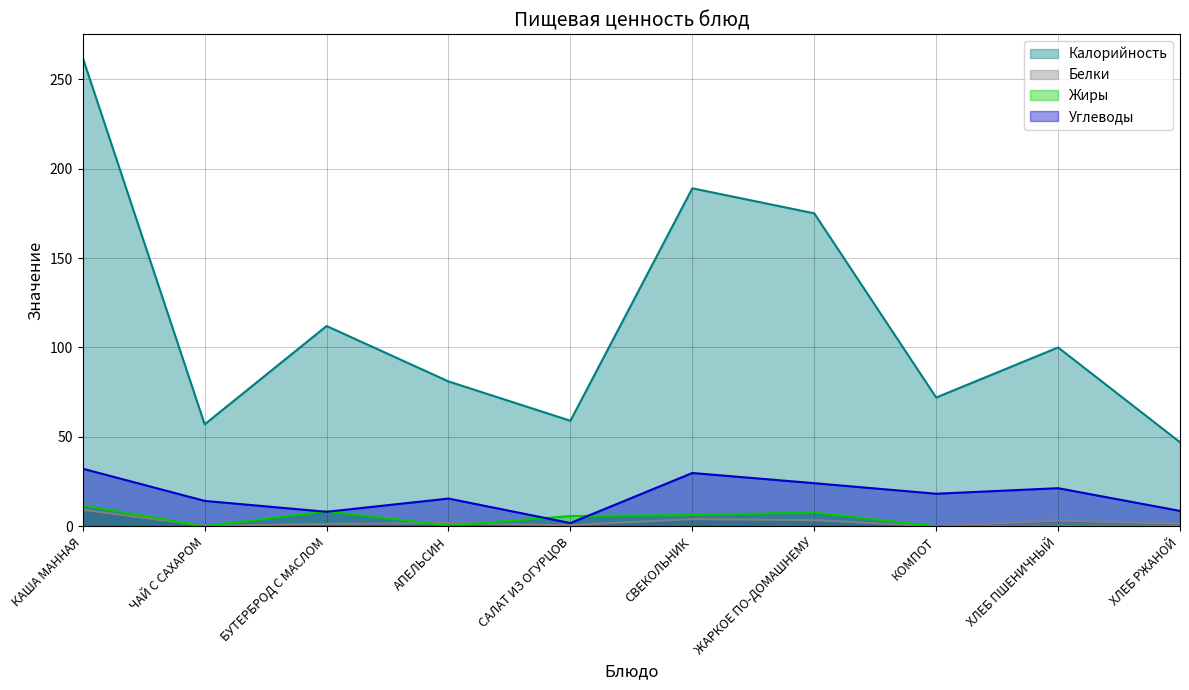

What is the difference between the maximum and minimum values in the Белки series?

9.2